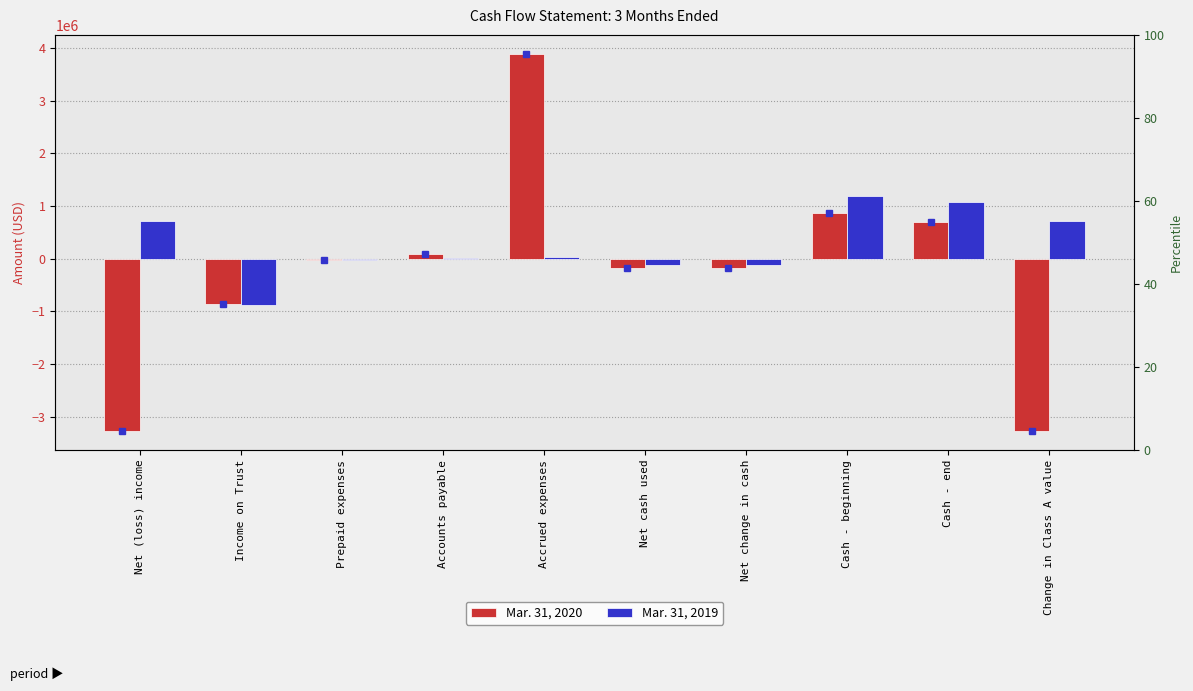

True or false: Mar. 31, 2020 has a value of -3269852 at Net (loss) income.

True